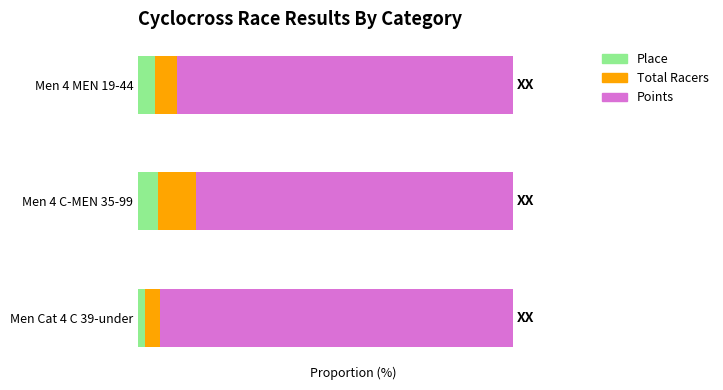

Rank the series by their maximum value, from lowest to highest.

Place, Total Racers, Points